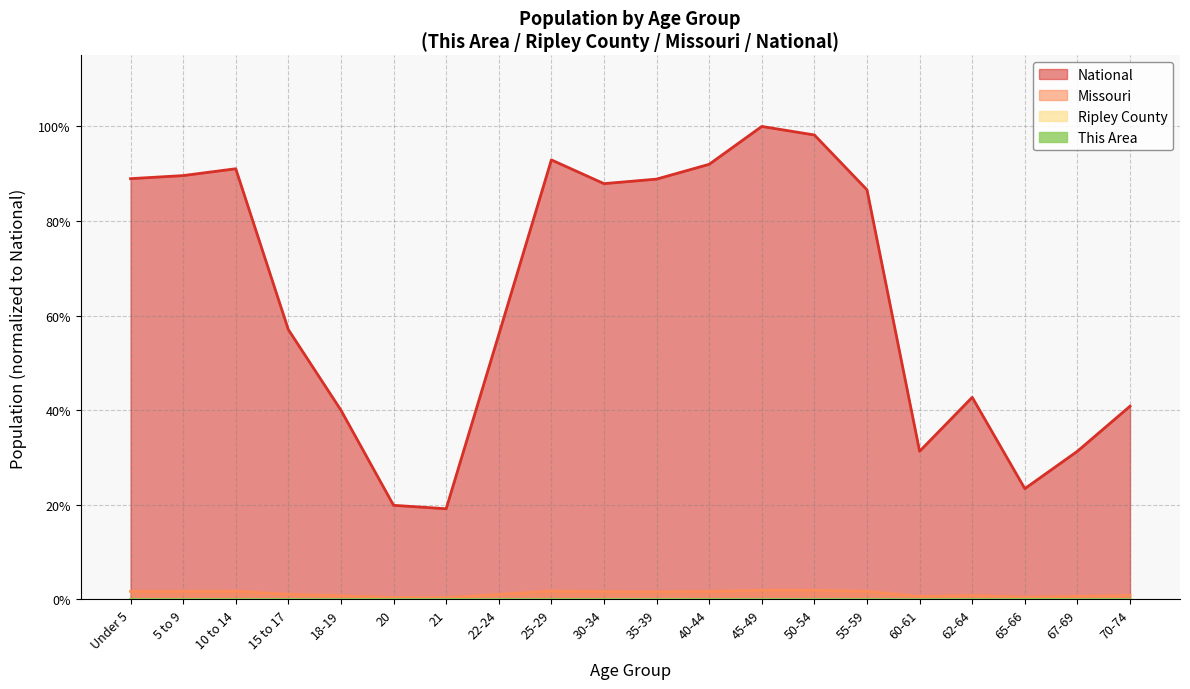

True or false: National and This Area cross at least once.

False